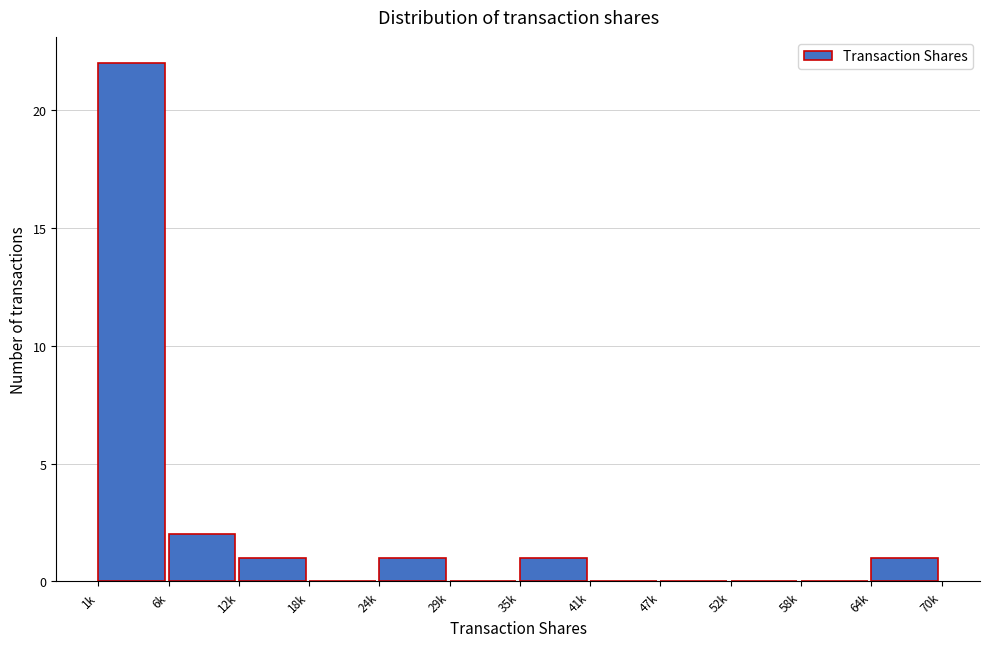

Reading left to right, extract all data points from this chart.

1k=22	6k=2	12k=1	18k=0	24k=1	29k=0	35k=1	41k=0	47k=0	52k=0	58k=0	64k=1